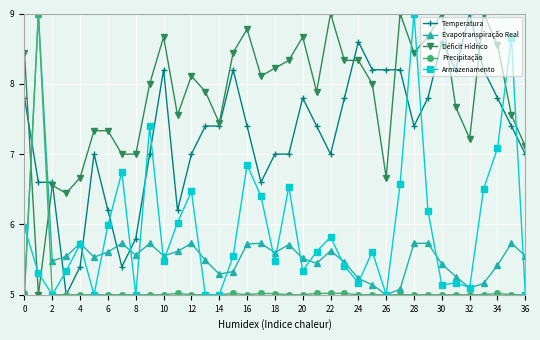

Which series has the largest total across all categories?

Déficit Hídrico